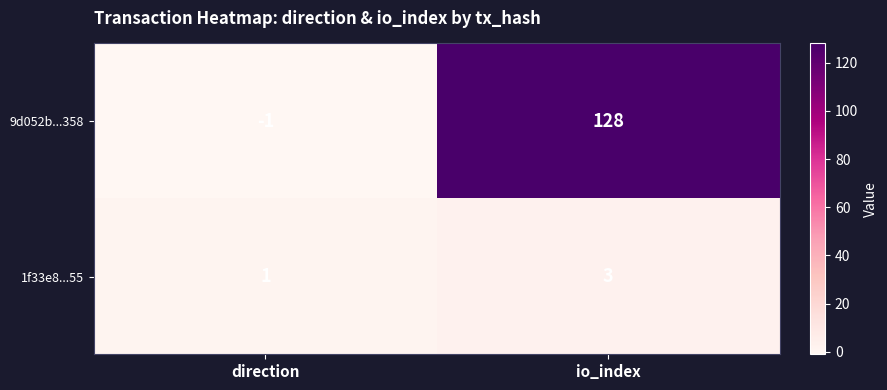

Is it true that 9d052b...358 equals -1 at direction?

True